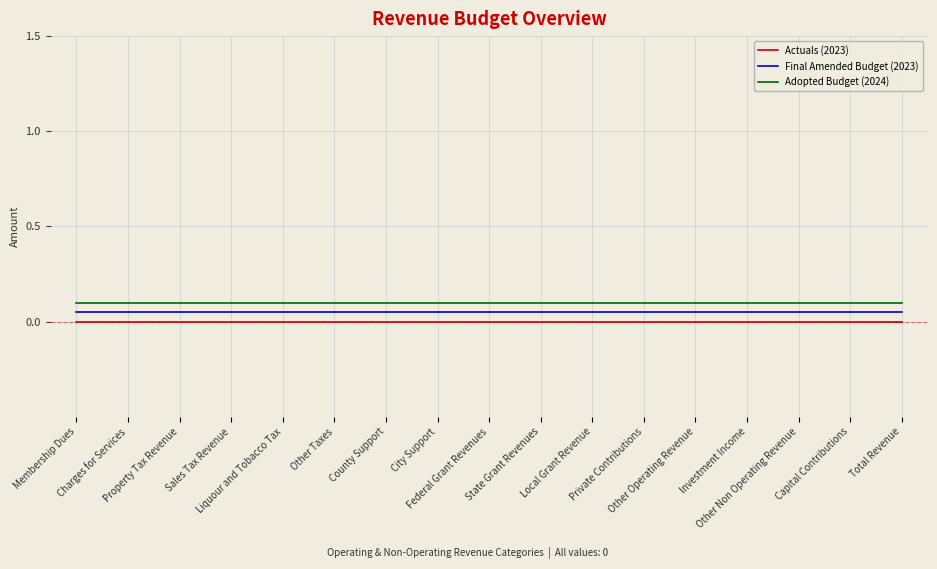

True or false: Actuals (2023) and Adopted Budget (2024) cross at least once.

False